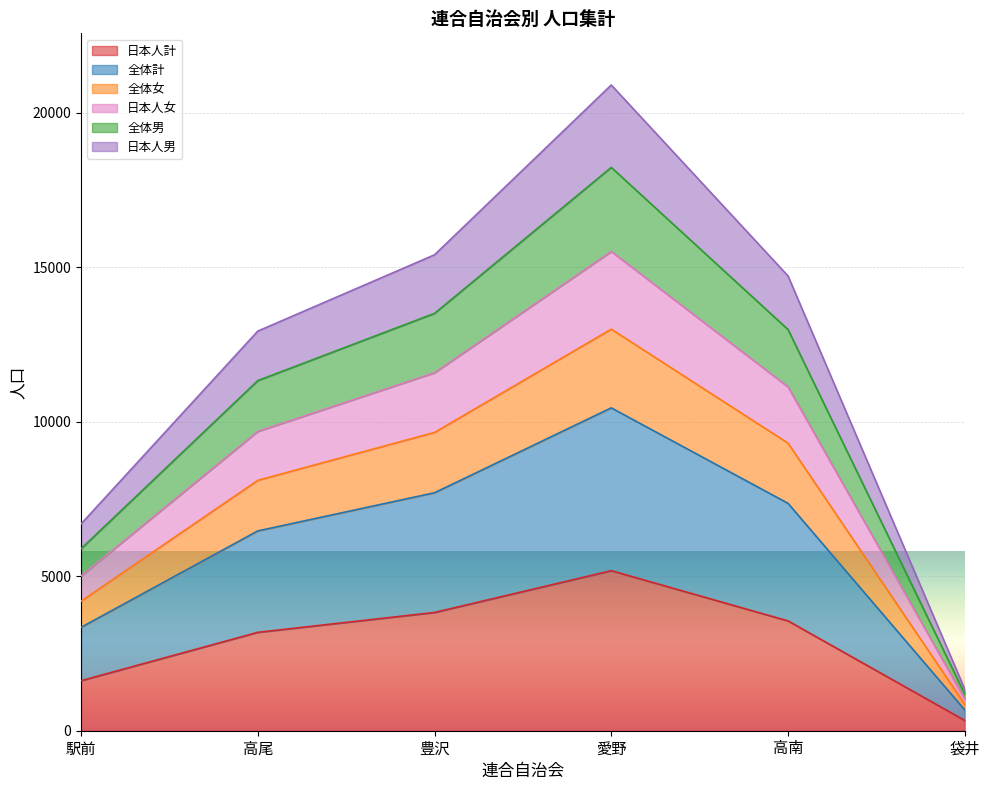

Which category has the lowest value across all series?

袋井